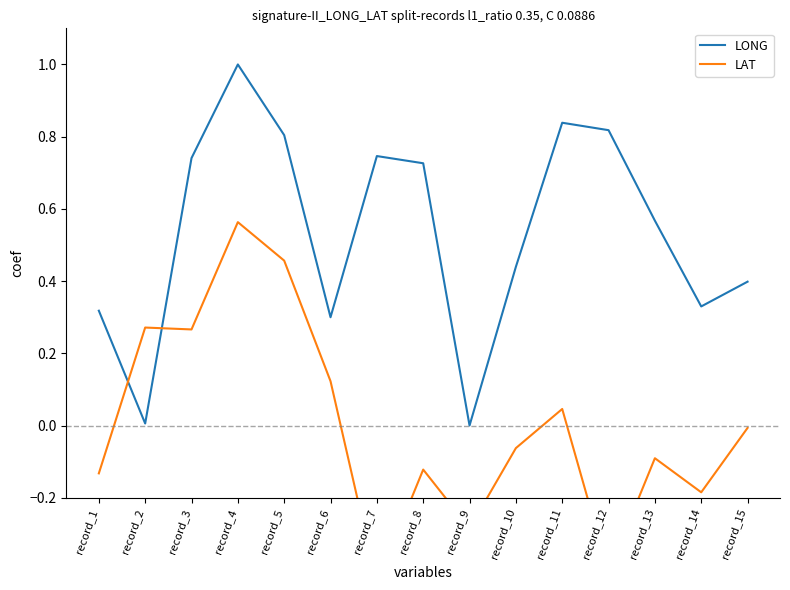

What is the value of the LAT point at the 5th from the left?

0.5